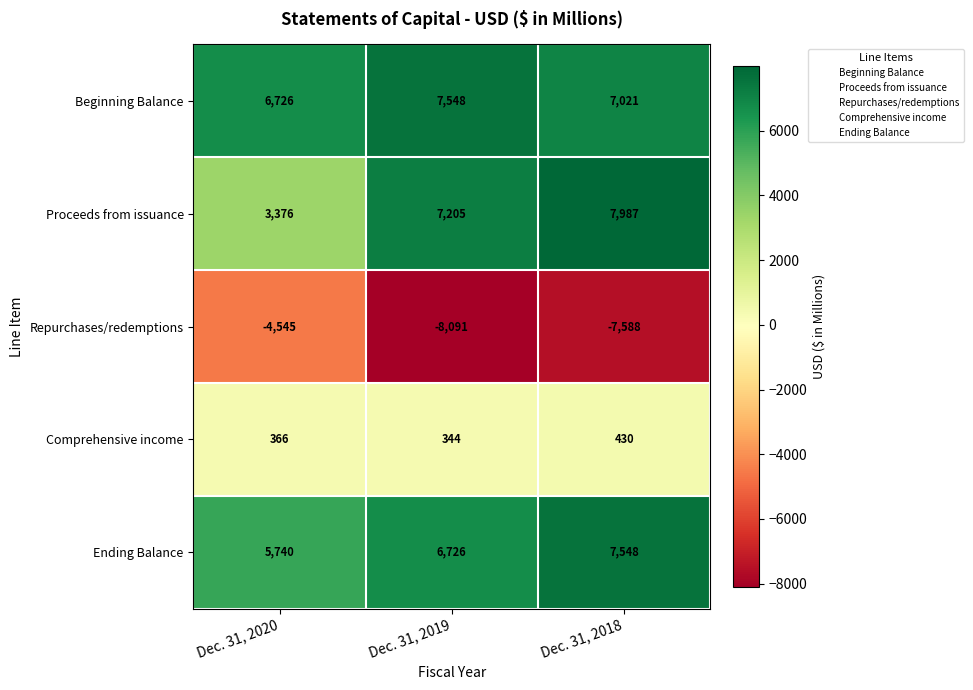

What is the difference between the Beginning Balance values at Dec. 31, 2020 and Dec. 31, 2018?

295